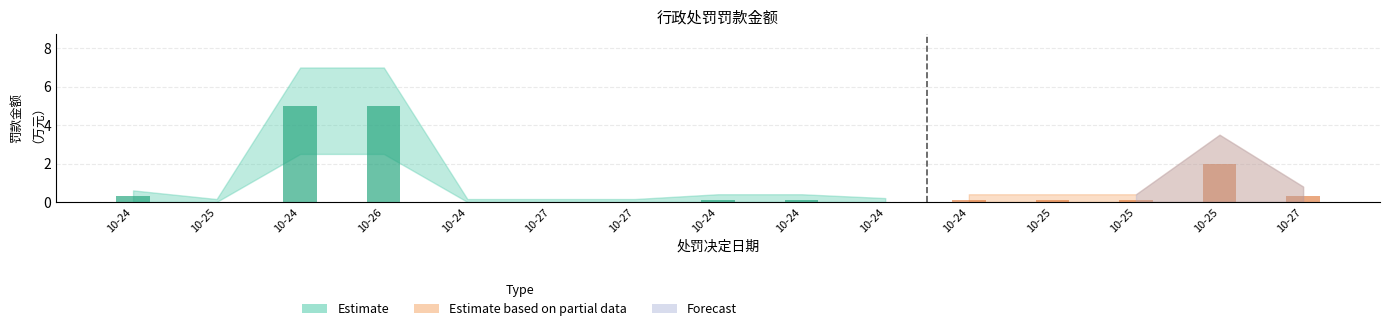

Which category has the lowest value across all series?

2022-10-24